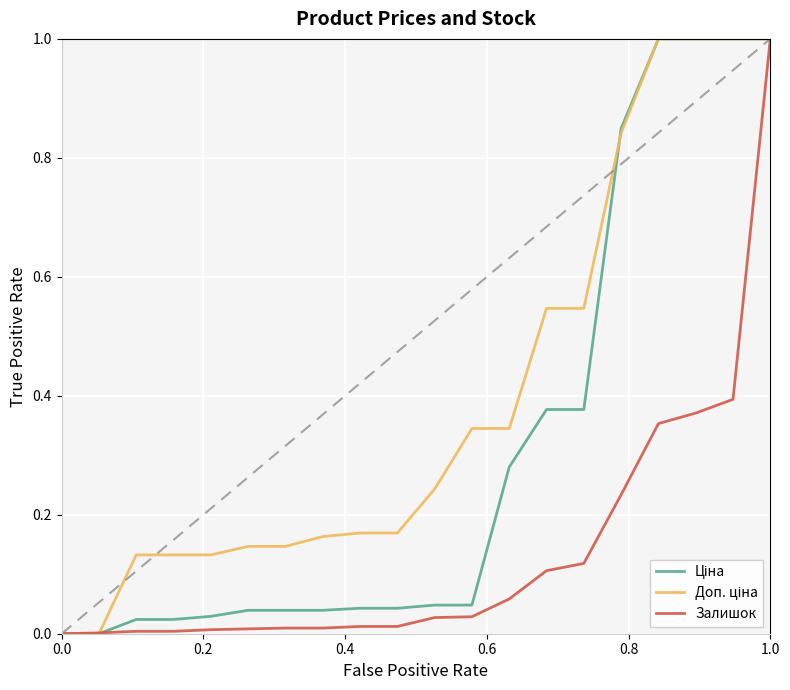

What is the greatest value displayed?

1.0